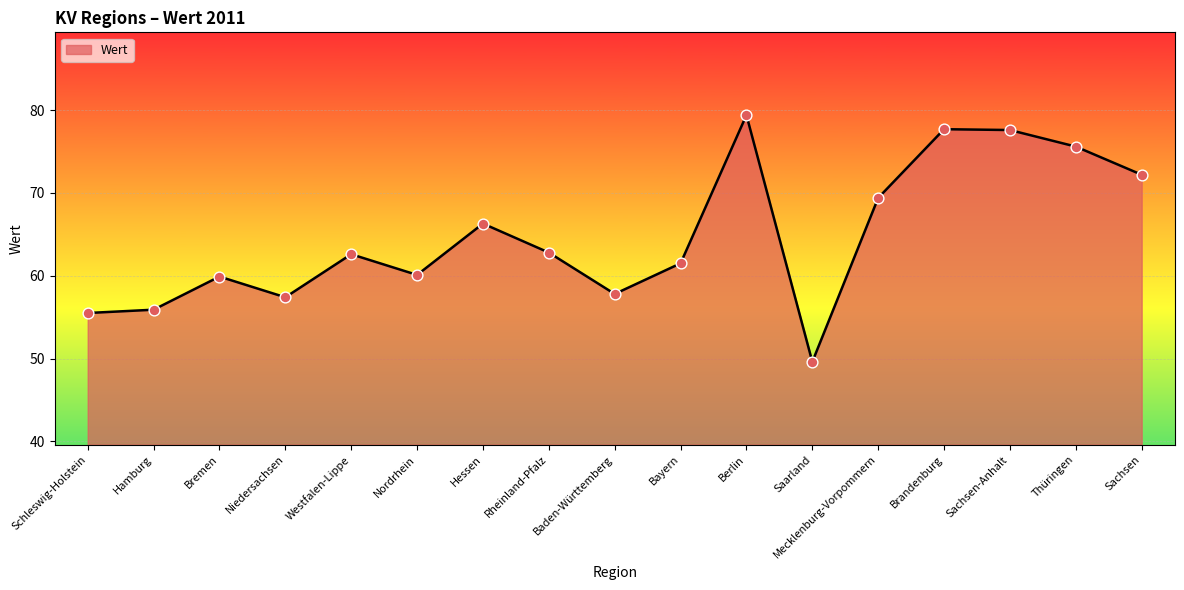

Approximately how many times larger is the value at Mecklenburg-Vorpommern compared to Baden-Württemberg?

1.2